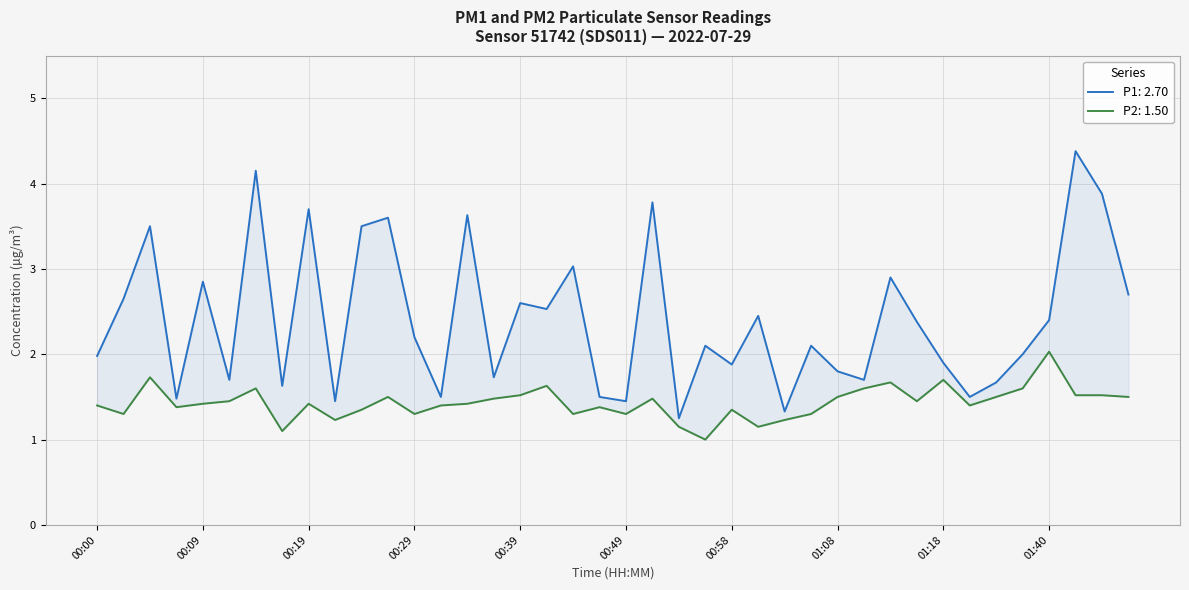

The P2 series shows 1.4 at 00:00. True or false?

True